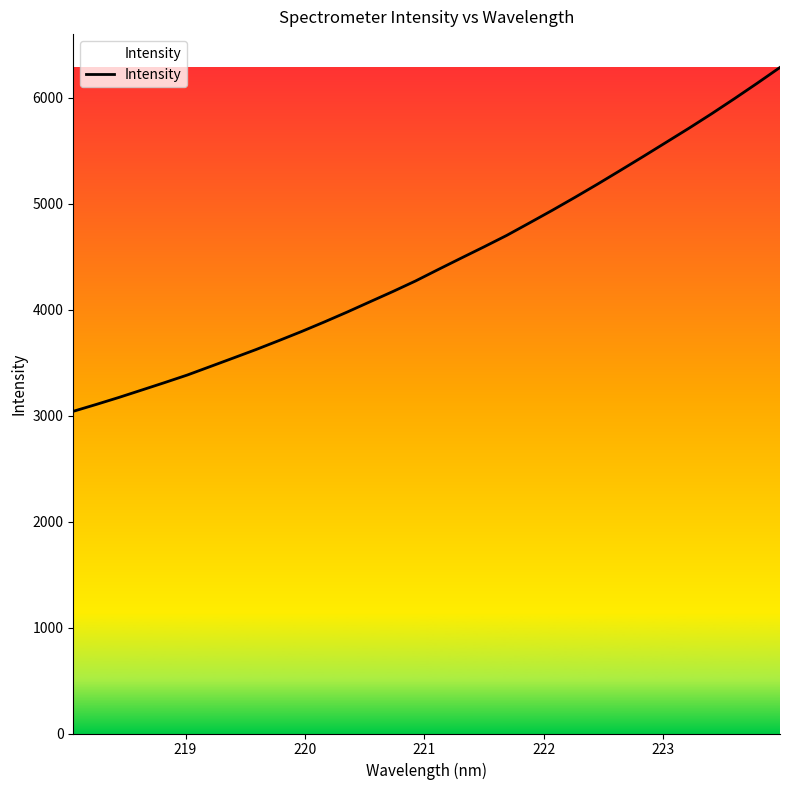

What is the difference between the maximum and minimum values?

3246.1